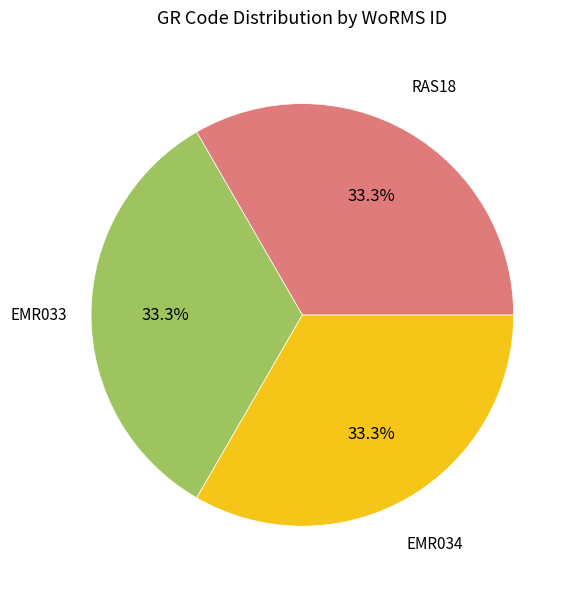

What is the ratio of the value at EMR034 to the value at EMR033?

1.0